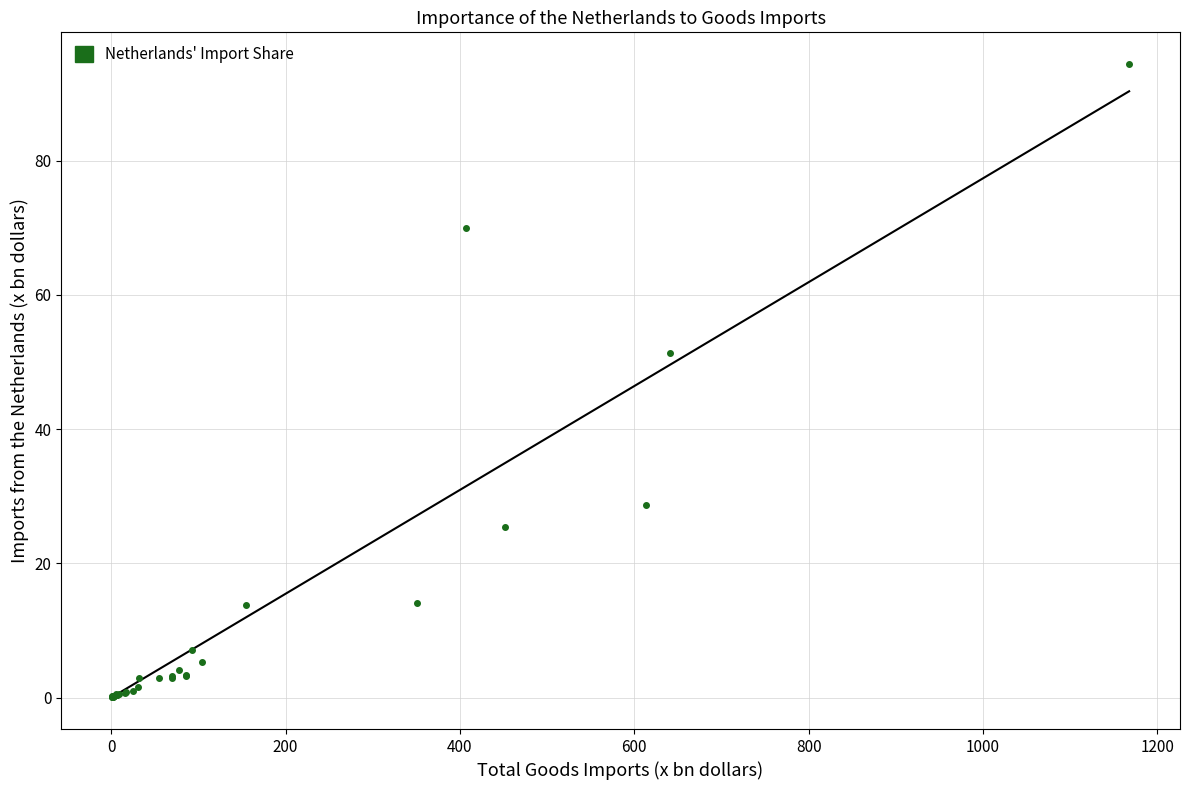

What Y value in the scatter plot is closest to 47?

51.4